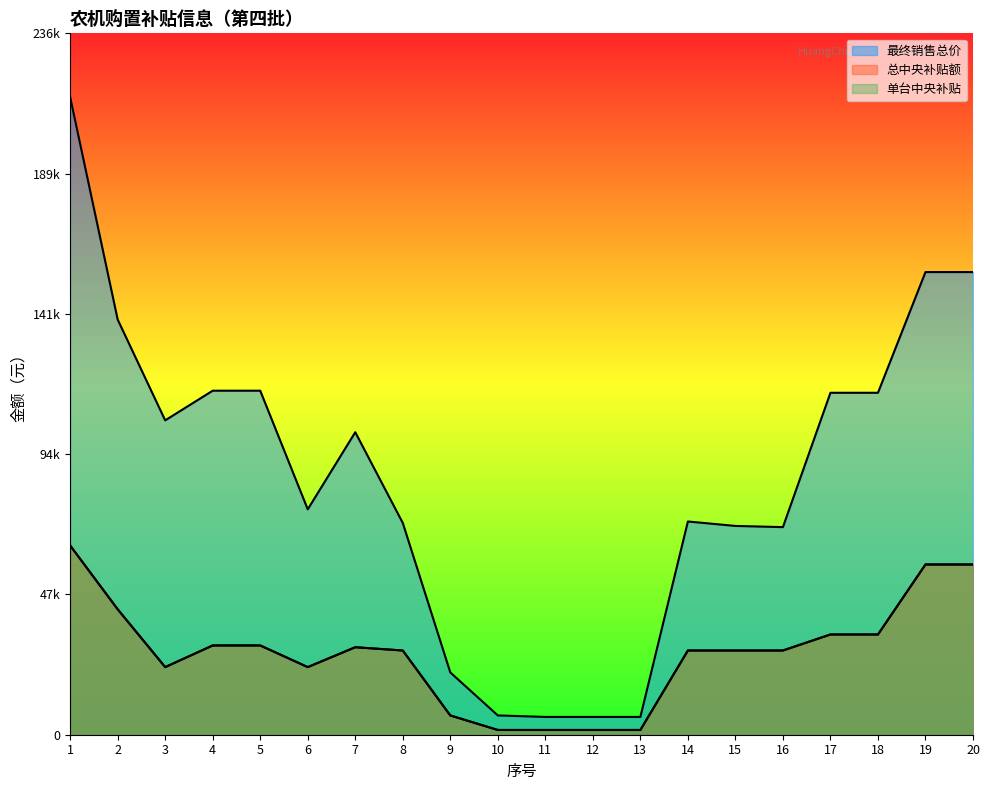

Reading left to right, extract all data points from this chart.

最终销售总价: 215000	140000	106000	116000	116000	76000	102000	71400	21000	6500	6000	6000	6000	71900	70400	70000	115300	115300	156000	156000
总中央补贴额: 63800	42300	22800	30100	30100	22800	29500	28400	6500	1600	1600	1600	1600	28400	28400	28400	33800	33800	57400	57400
单台中央补贴: 63800	42300	22800	30100	30100	22800	29500	28400	6500	1600	1600	1600	1600	28400	28400	28400	33800	33800	57400	57400